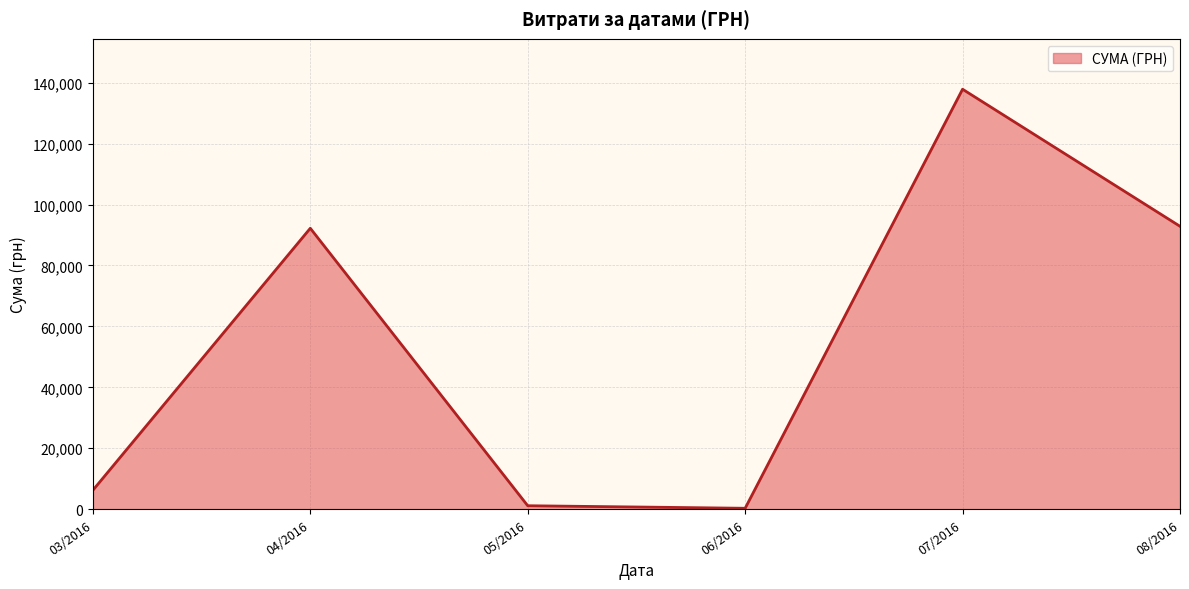

Reading right to left, transcribe all the data shown in this chart.

92856.7	137843.0	300.0	1134.2	92212.2	6218.4